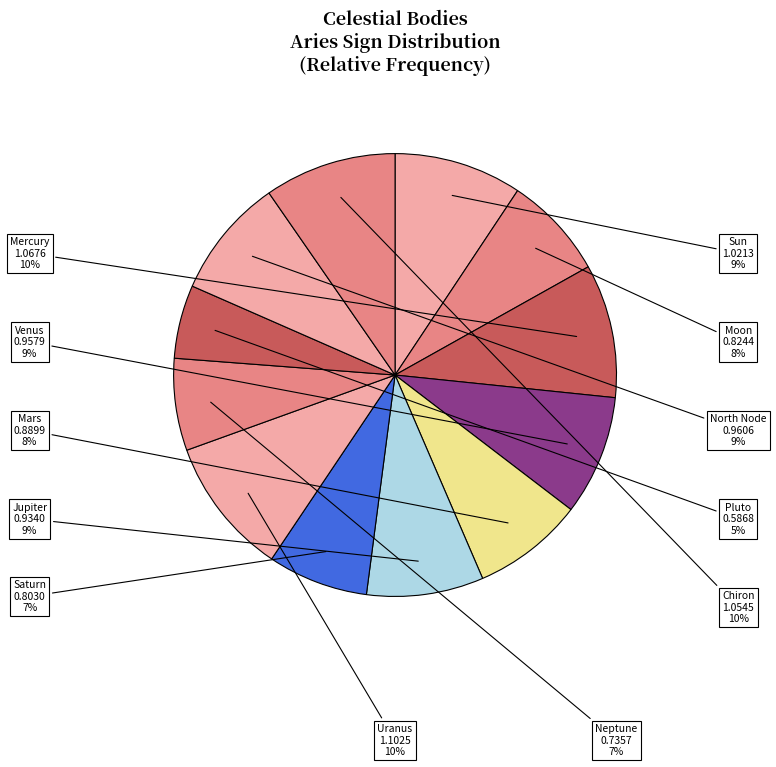

Which category has the biggest portion of the pie?

Uranus